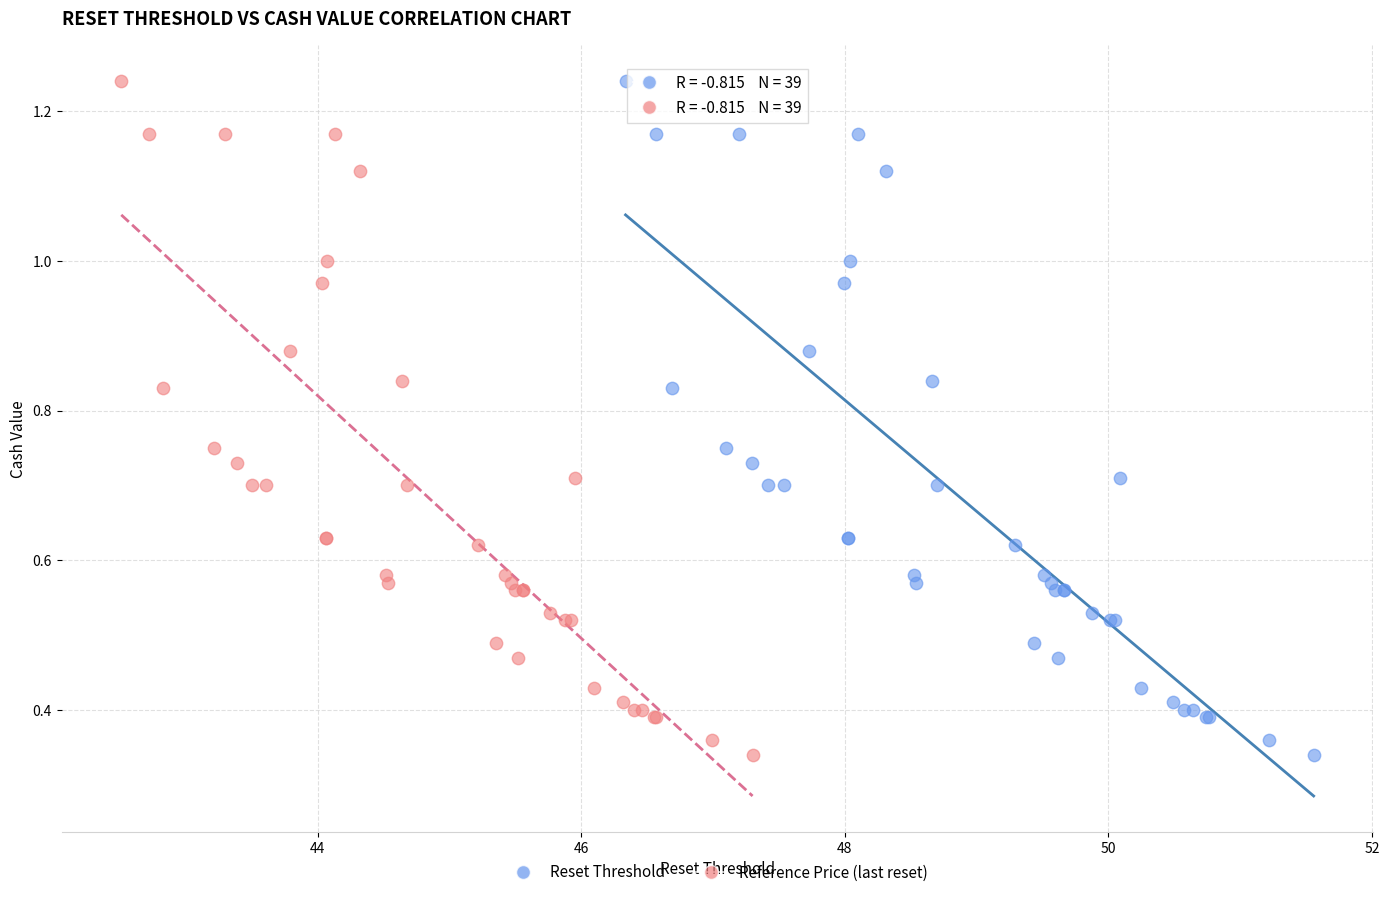

What are all the series names shown in the legend?

Reset Threshold, Reference Price (last reset)